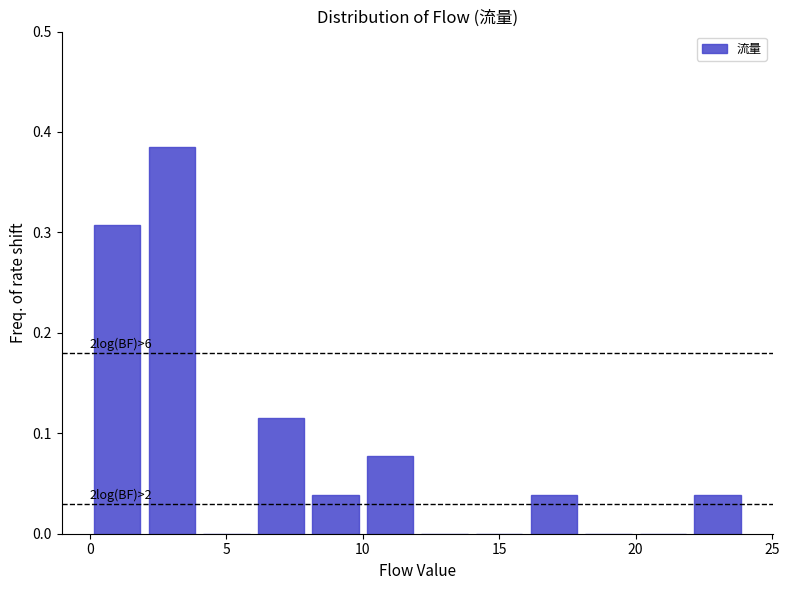

Over which range of the x-axis is the bar tallest?

2 to 4